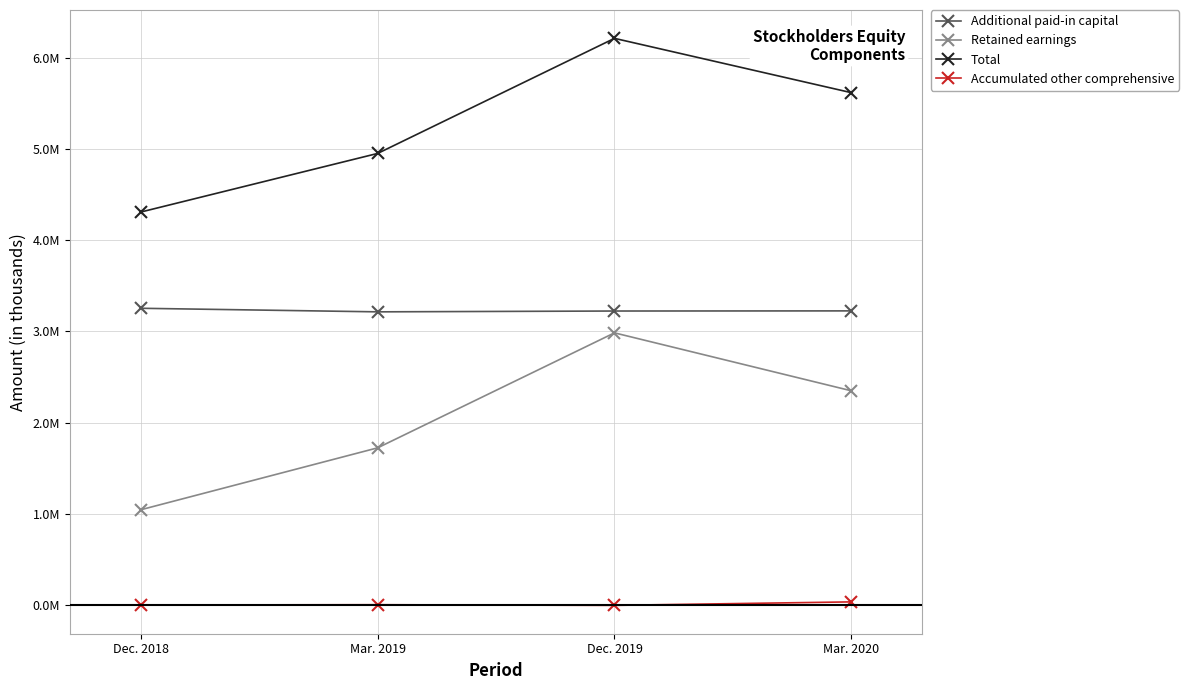

True or false: Additional paid-in capital and Accumulated other comprehensive intersect in this chart.

False